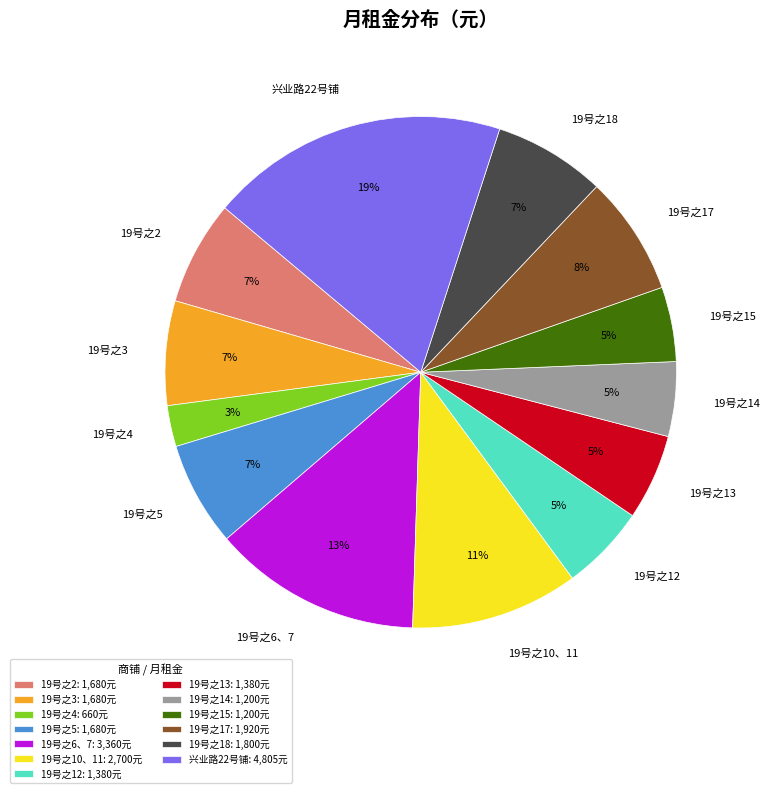

Is there a majority slice in this chart?

No